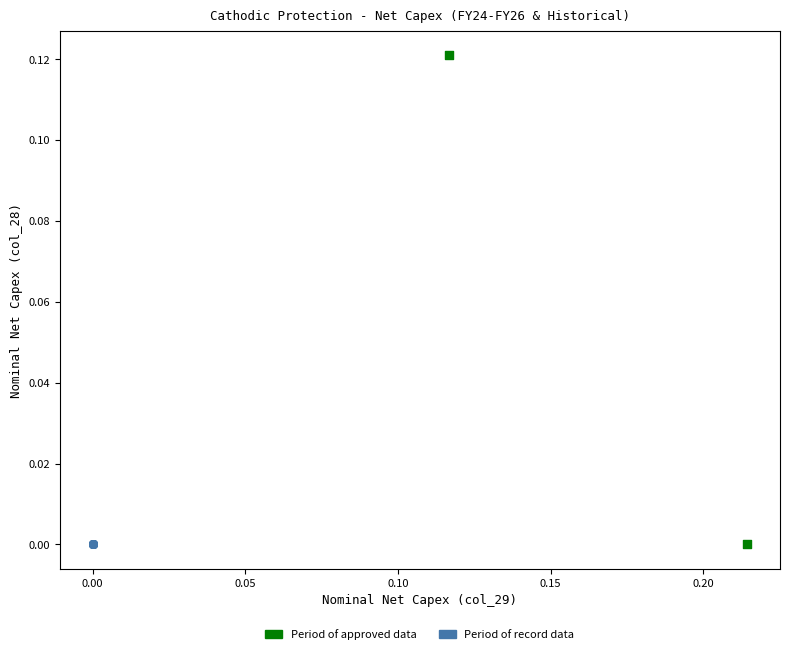

Which series contains the highest Y value?

Period of approved data